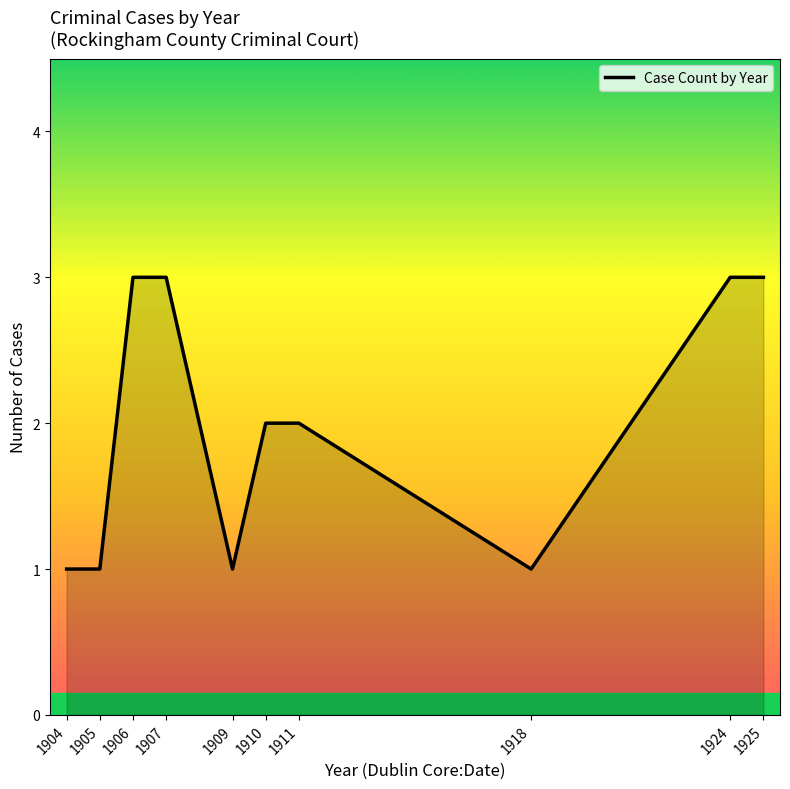

The value at 1904 is 2. True or false?

False